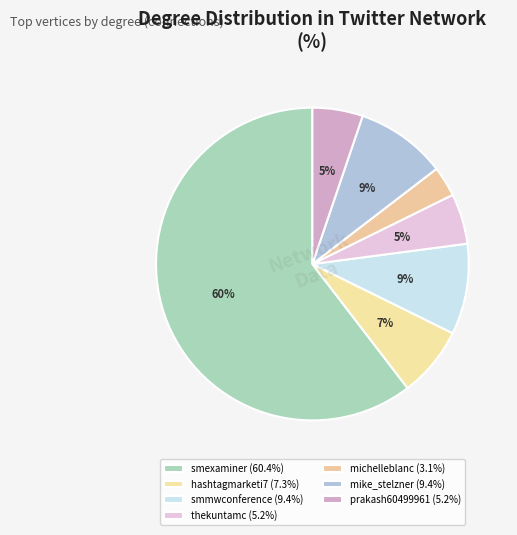

To the nearest percent, what is the difference between the smexaminer and michelleblanc slice percentages?

57%